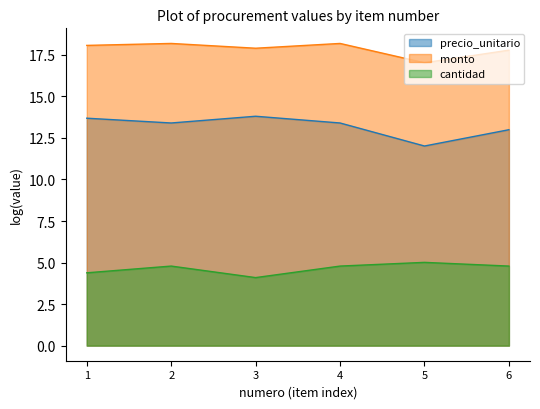

Which series has the largest range (max minus min)?

precio_unitario